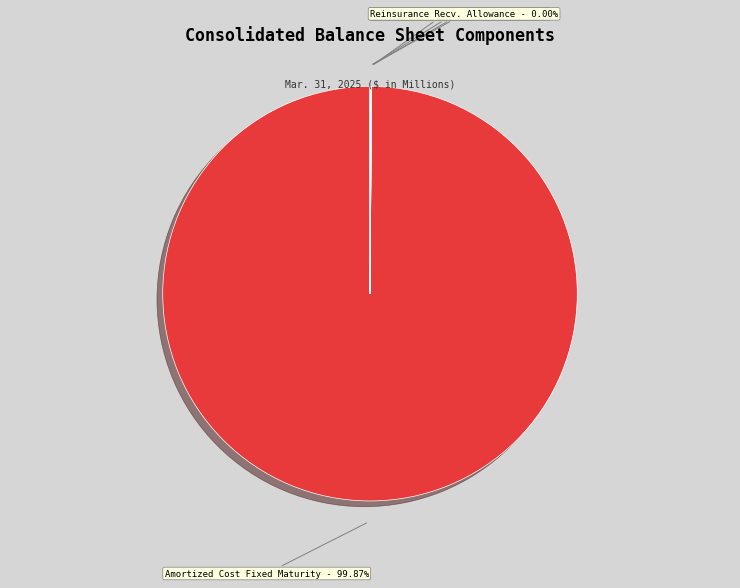

Does Amortized Cost Fixed Maturity account for over 50% of the chart?

Yes